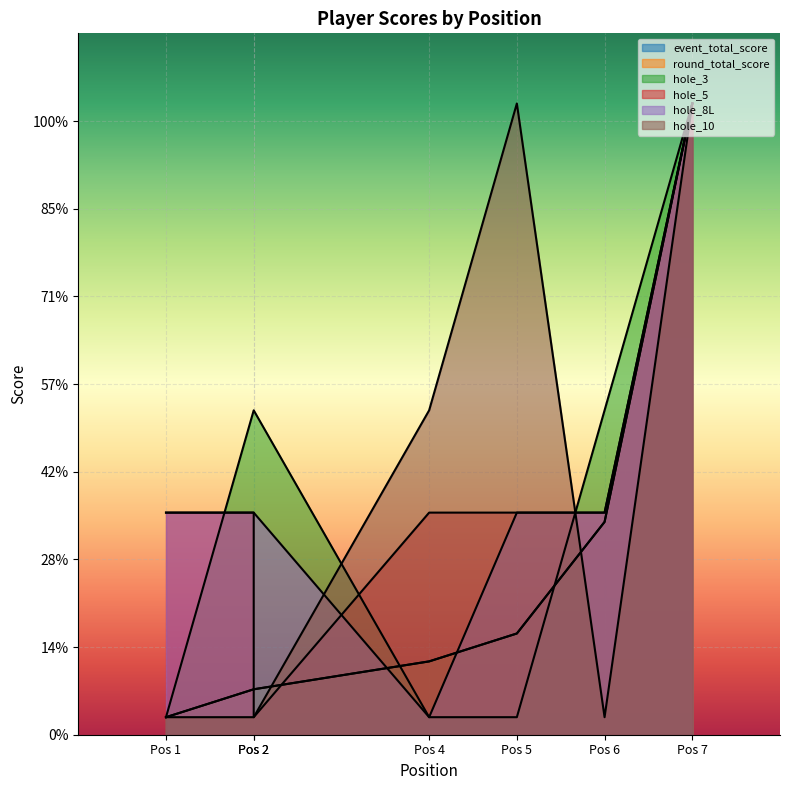

Reading left to right, what are all the values shown in this chart?

event_total_score: 2.0	5.2	5.2	8.4	11.5	24.3	72.0
round_total_score: 2.0	5.2	5.2	8.4	11.5	24.3	72.0
hole_3: 2.0	37.0	37.0	2.0	2.0	37.0	72.0
hole_5: 25.3	25.3	2.0	25.3	25.3	25.3	72.0
hole_8L: 25.3	25.3	25.3	2.0	25.3	25.3	72.0
hole_10: 2.0	2.0	2.0	37.0	72.0	2.0	72.0